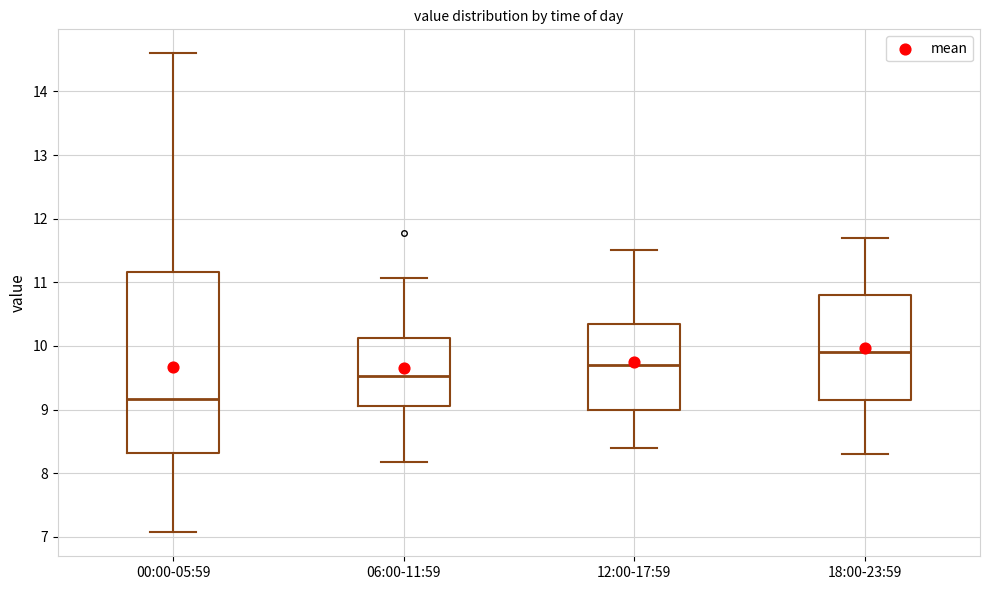

Reading left to right, read every box against the y-axis: the position of its median line, the range the box covers, and the ends of its whiskers. The values are not printed on the chart, so give them approximately, as read against the axis.

00:00-05:59: median 9.2, box 8.3 to 11.2, whiskers 7.1 to 14.6
06:00-11:59: median 9.5, box 9.1 to 10.1, whiskers 8.2 to 11.1
12:00-17:59: median 9.7, box 9.0 to 10.4, whiskers 8.4 to 11.5
18:00-23:59: median 9.9, box 9.2 to 10.8, whiskers 8.3 to 11.7